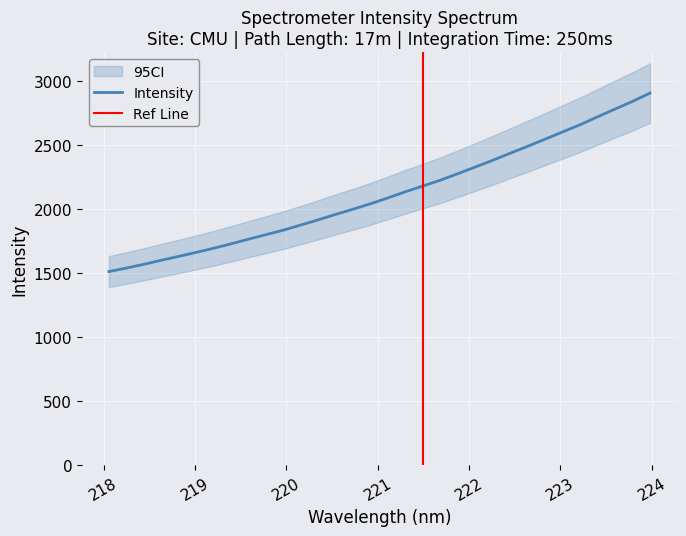

What is the ratio of the value at 223.2172 to the value at 219.7801?

1.5